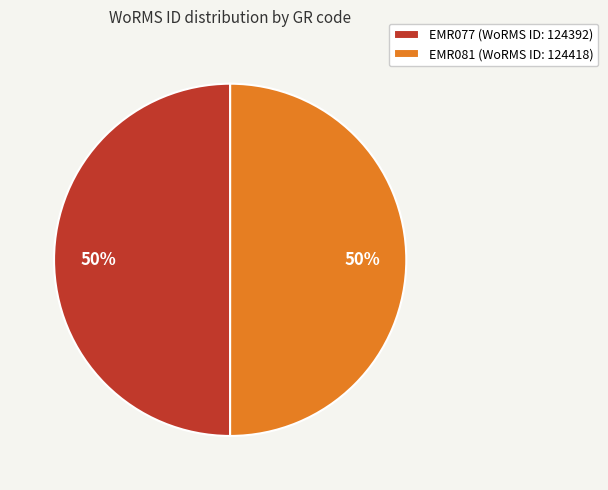

To the nearest percent, what portion does EMR081 (WoRMS ID: 124418) represent?

50%